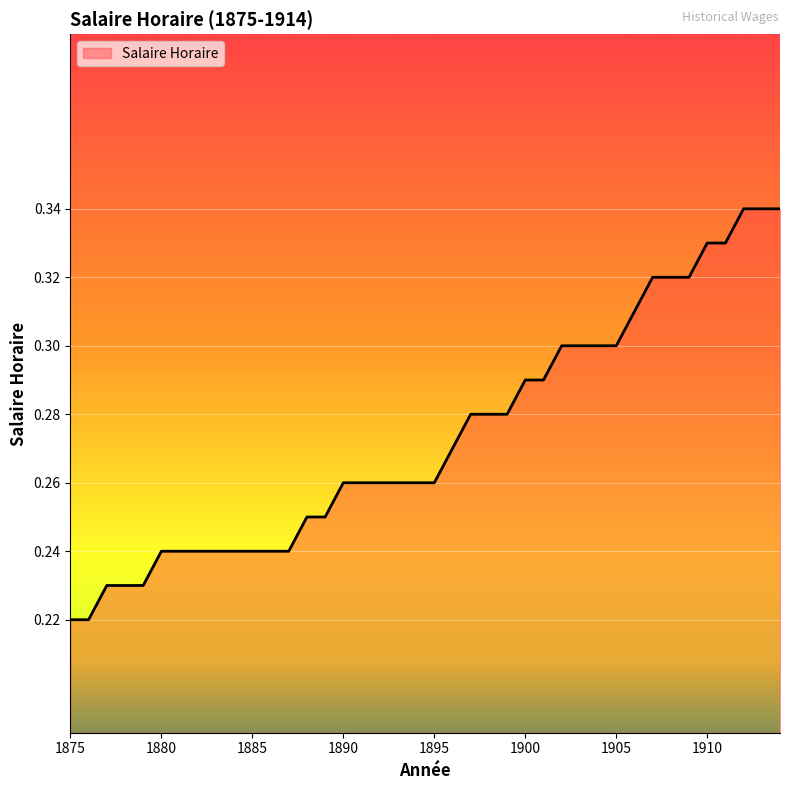

What is the maximum value shown in the chart?

0.3